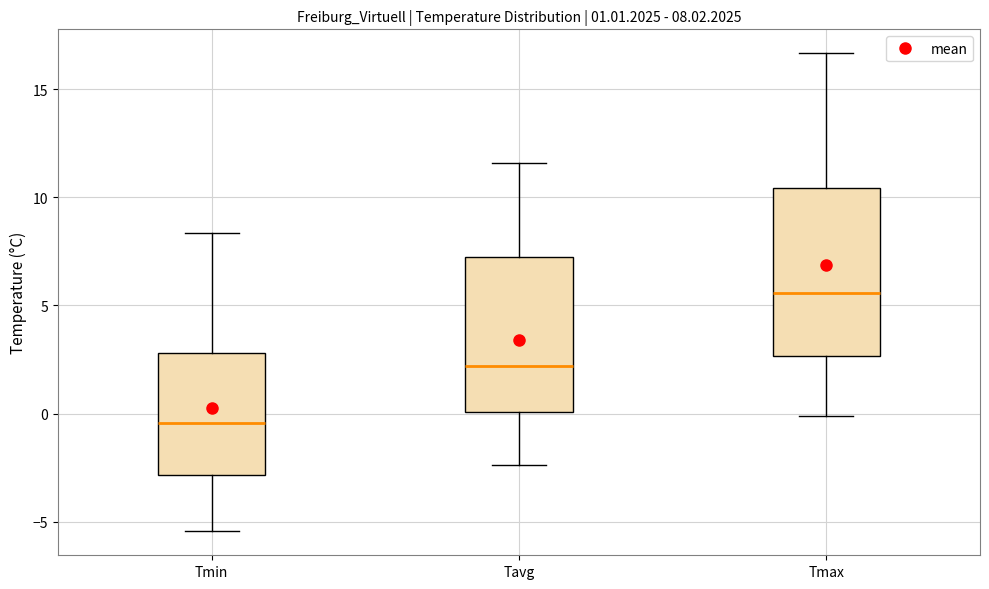

Comparing the boxes themselves (not the whiskers), which one is the tallest?

Tmax